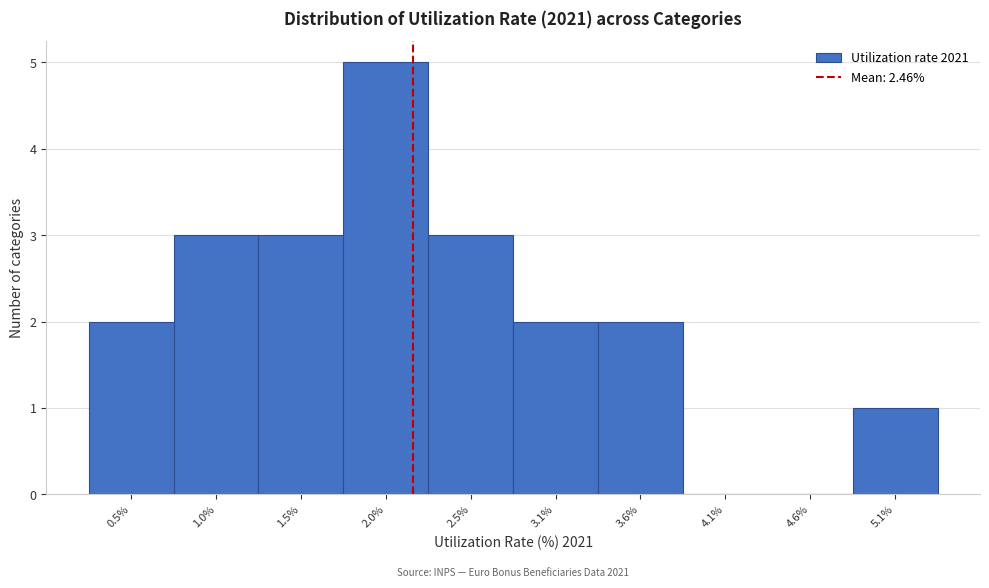

Reading right to left, extract all data points from this chart.

5.1%=1	4.6%=0	4.1%=0	3.6%=2	3.1%=2	2.5%=3	2.0%=5	1.5%=3	1.0%=3	0.5%=2